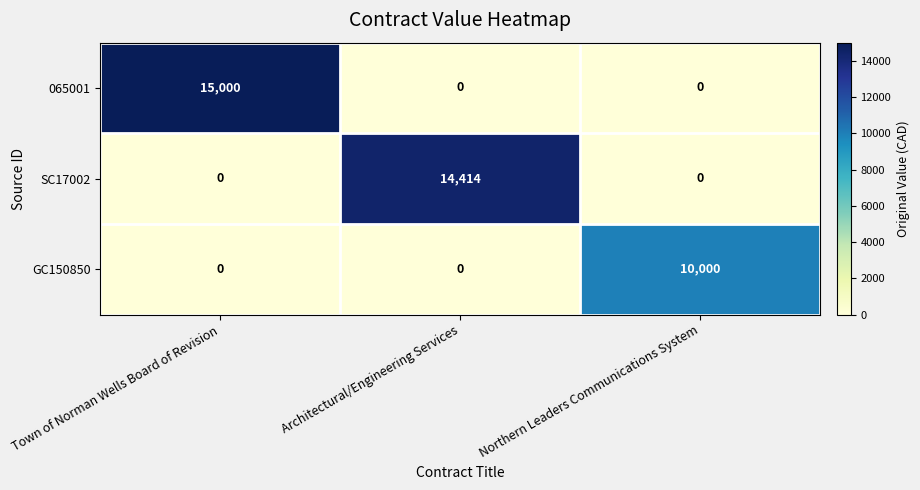

At which category does the chart reach its peak across all series?

Town of Norman Wells Board of Revision